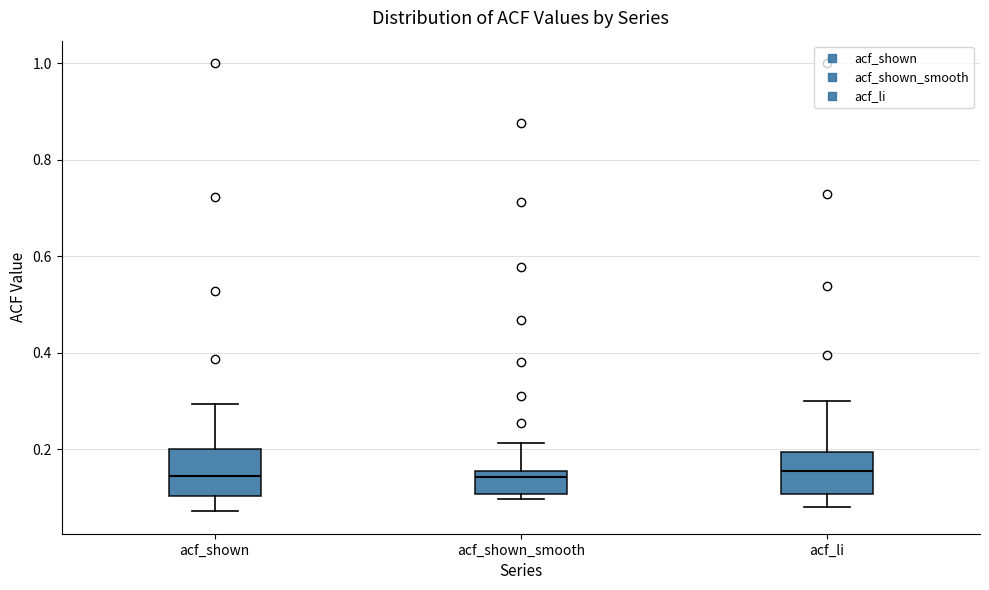

Reading left to right, transcribe this box plot: for each box, give where its median line is, the range the box spans, and where its two whiskers end, as read against the y-axis. The values are not printed on the chart, so give them approximately, as read against the axis.

acf_shown: median 0.14, box 0.10 to 0.20, whiskers 0.08 to 0.30
acf_shown_smooth: median 0.14, box 0.10 to 0.16, whiskers 0.10 (just below the box's lower edge) to 0.22
acf_li: median 0.16, box 0.10 to 0.20, whiskers 0.08 to 0.30